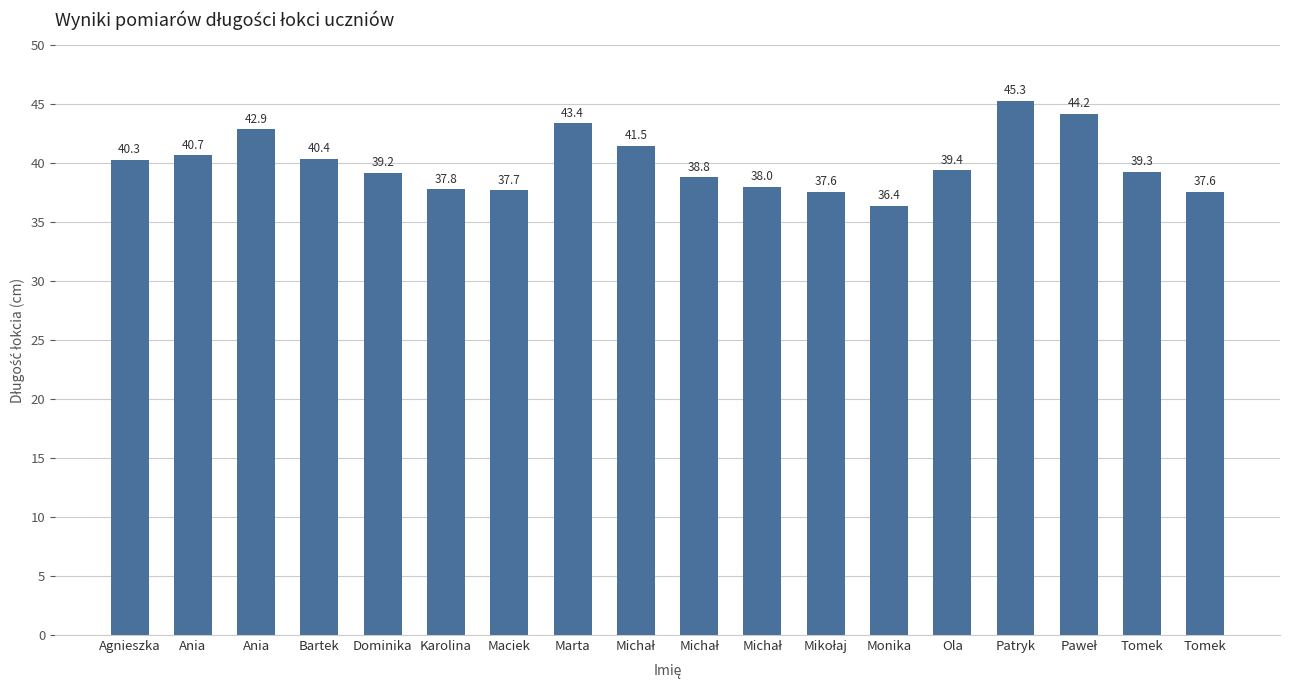

Count the number of values greater than 39.

11